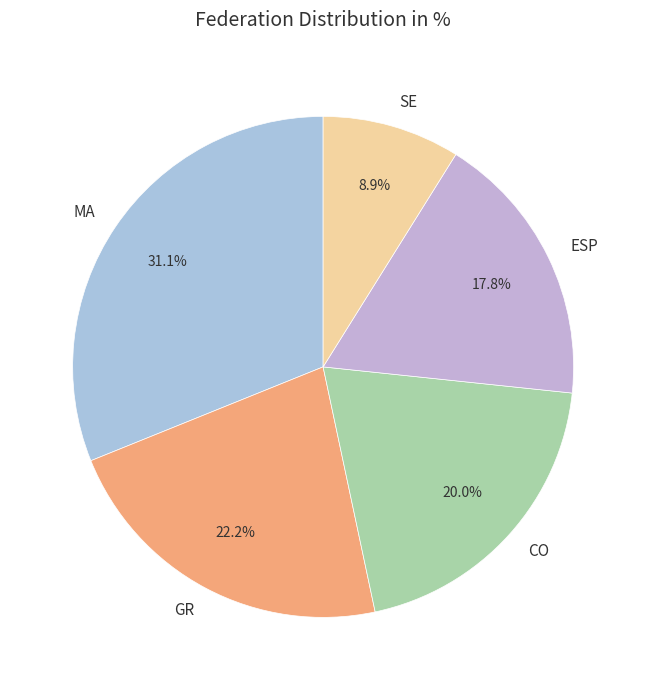

To the nearest percent, what is the combined percentage of SE and CO?

29%